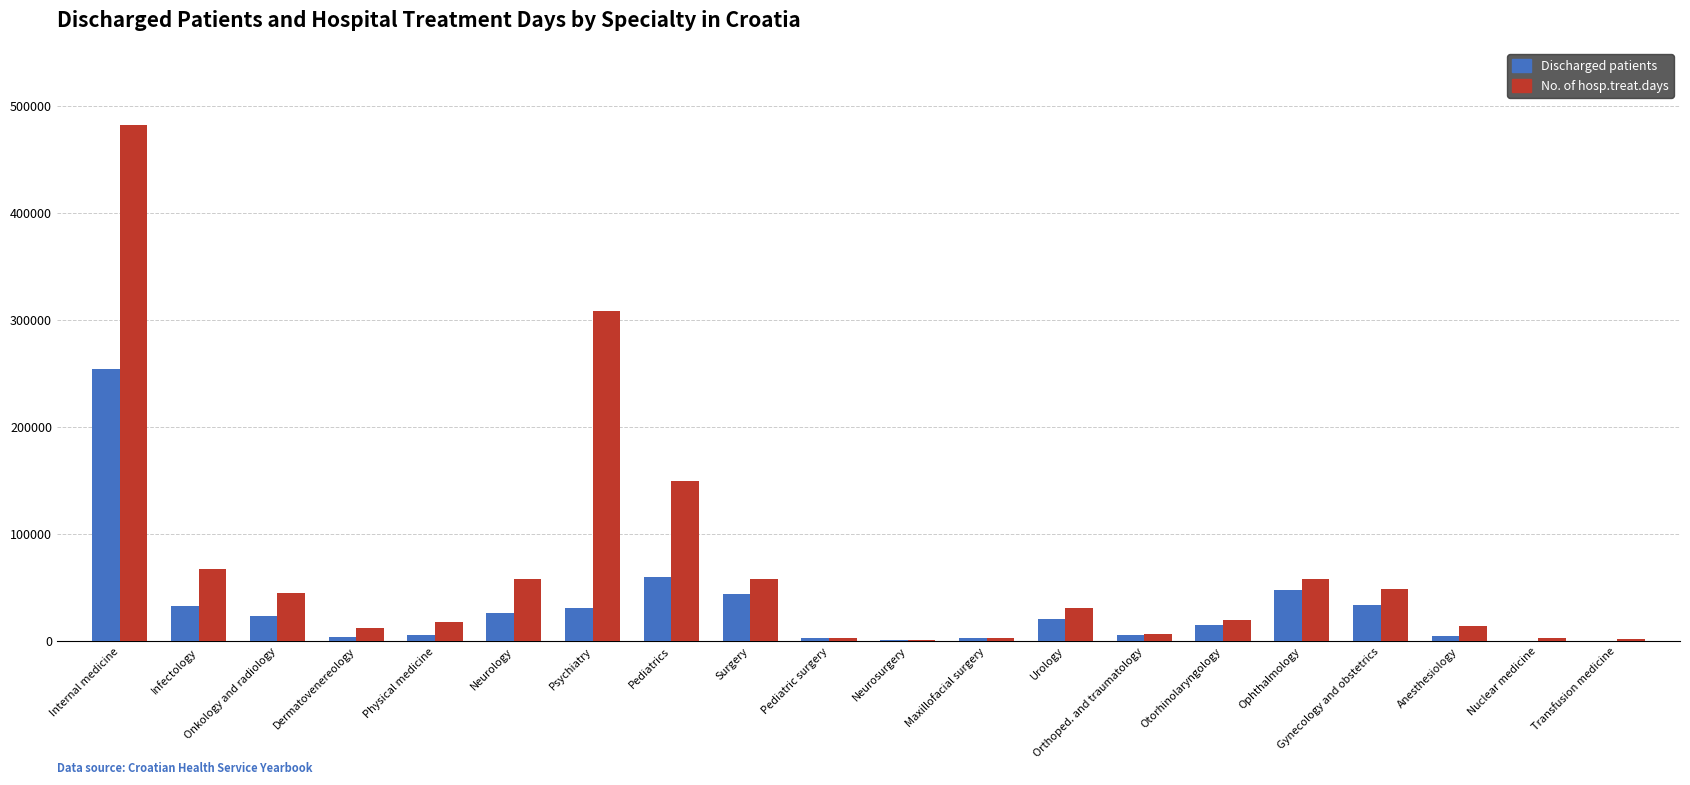

At which category does the chart reach its peak across all series?

Internal medicine